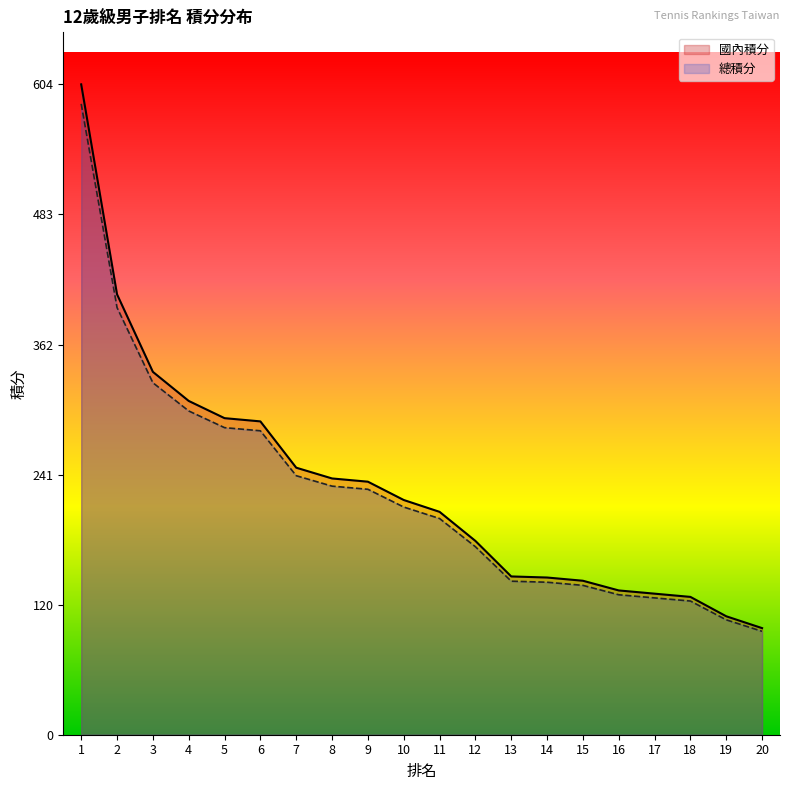

Read the 總積分 value at 13.

142.6